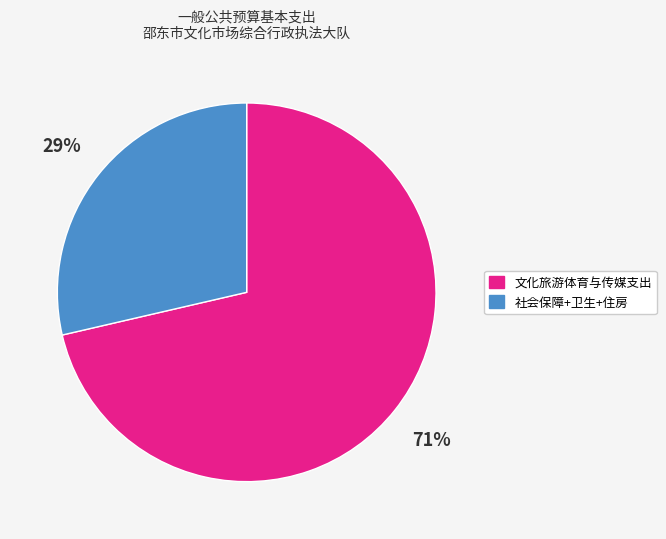

To the nearest percent, what portion does 社会保障+卫生+住房 represent?

29%